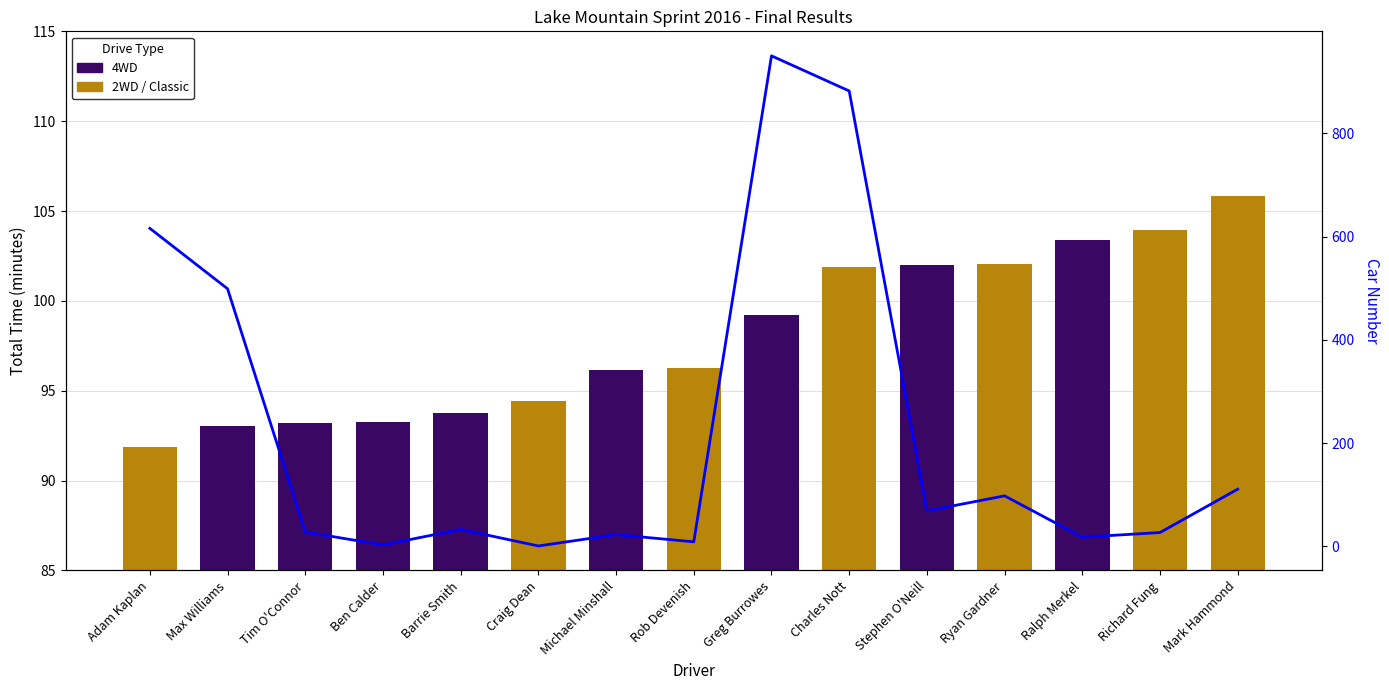

Which category has the lowest value in the Total Time series?

Adam Kaplan